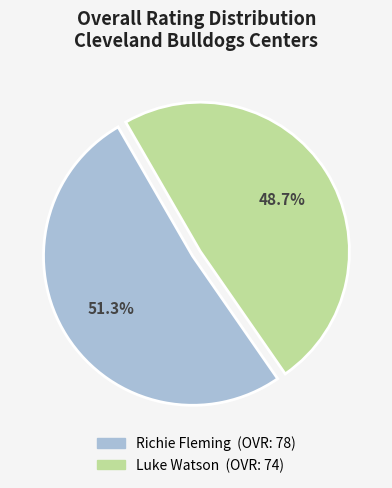

Does Luke Watson account for over 50% of the chart?

No